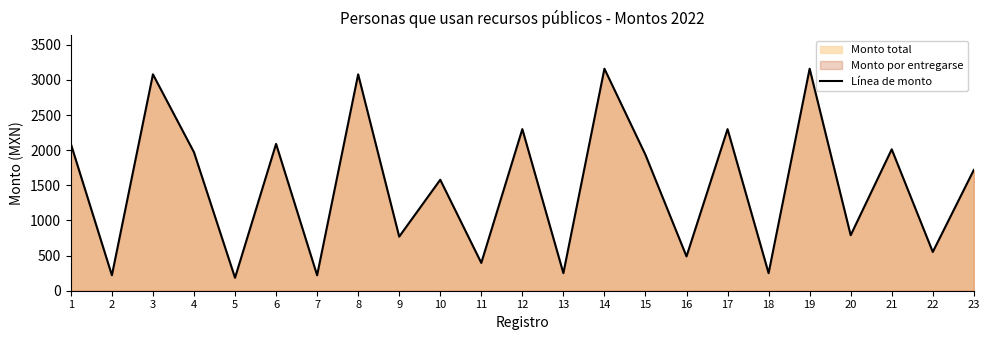

List the labels in order of value, largest first.

14, 19, 3, 8, 12, 17, 1, 6, 21, 4, 15, 23, 10, 20, 9, 22, 16, 11, 13, 18, 2, 7, 5